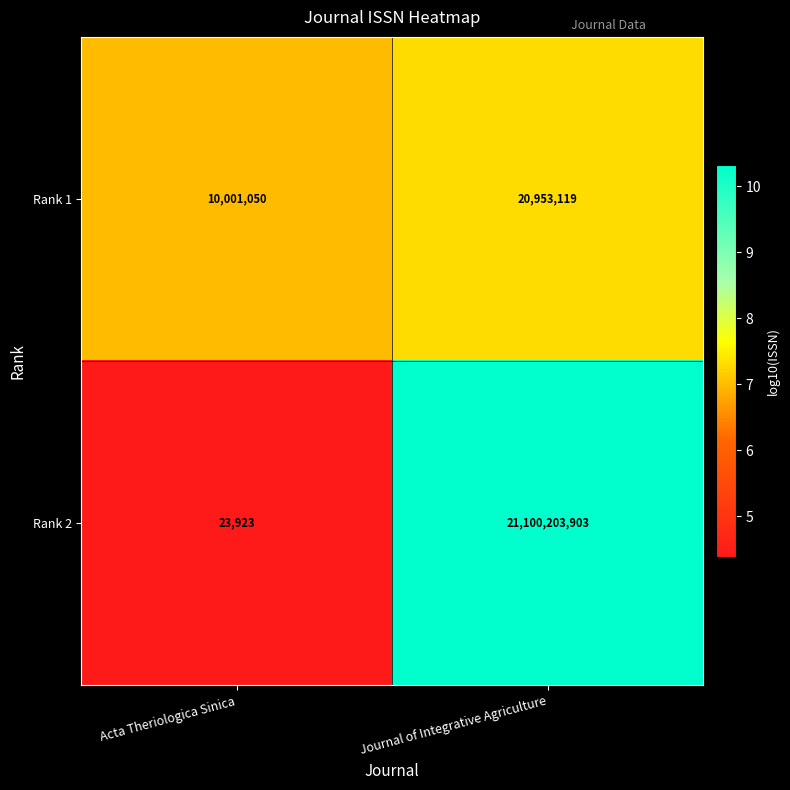

At which category does the chart reach its peak across all series?

Journal of Integrative Agriculture